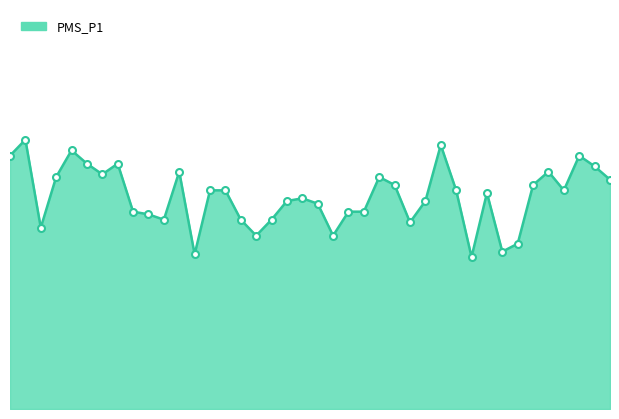

What is the label of the 7th point from the left?

00:16